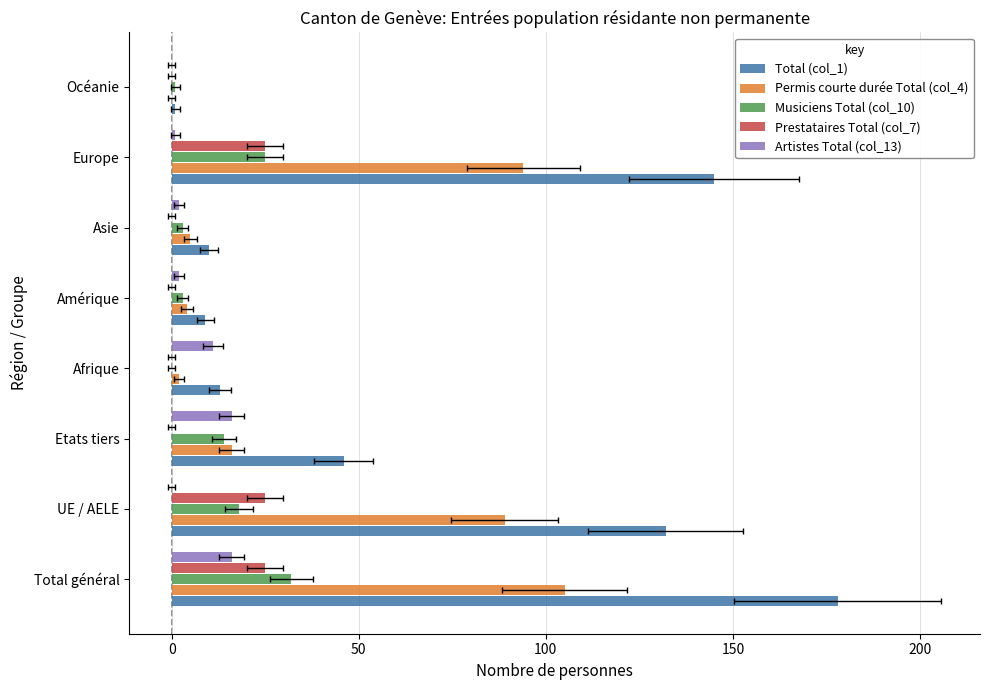

Which series has the largest total across all categories?

Total (col_1)